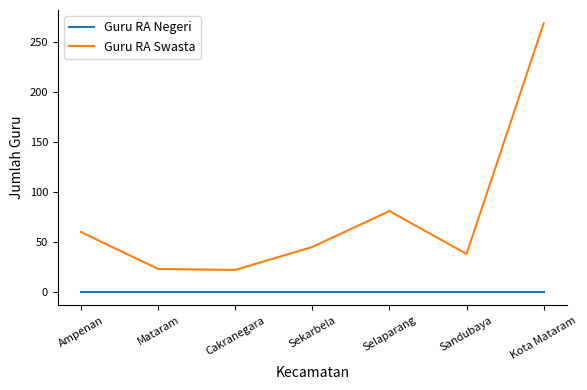

What is the difference between the maximum and minimum values in the Guru RA Swasta series?

247